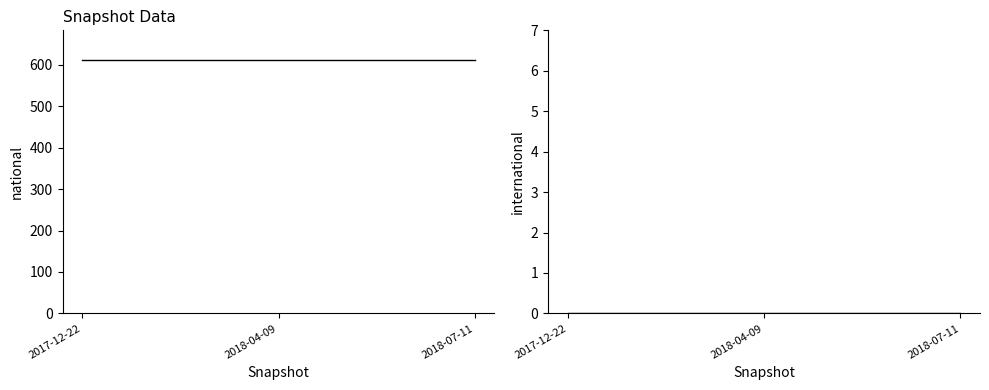

At which category is the sum across all series the highest?

2017-12-22